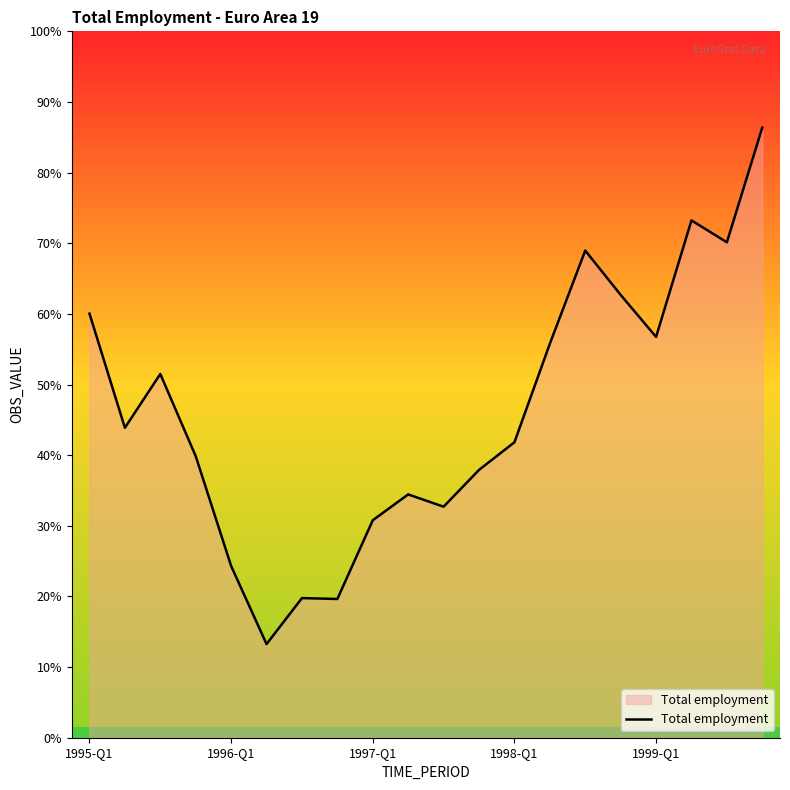

Count the number of data series in this chart.

1